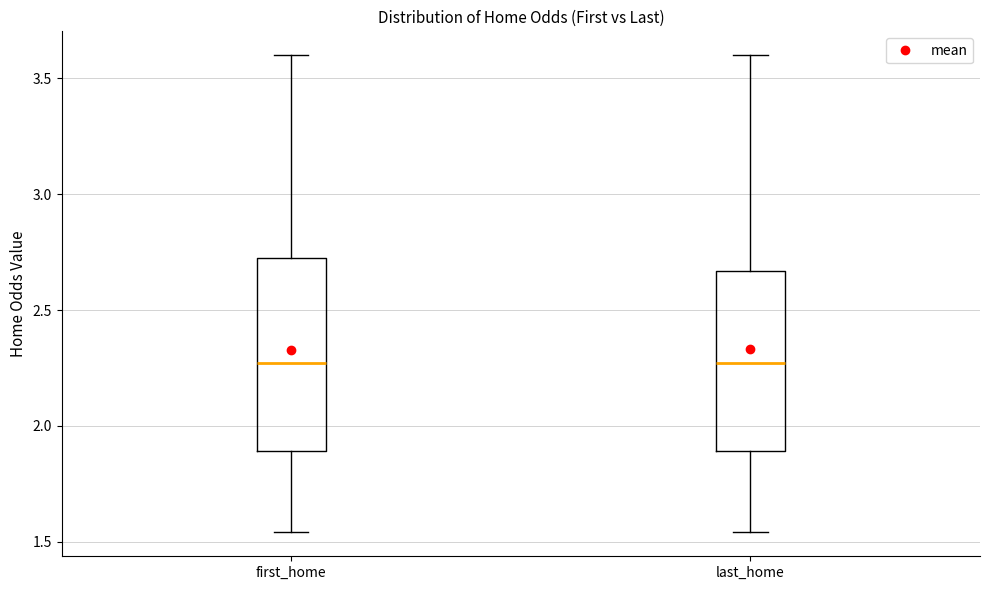

Reading left to right, transcribe this box plot: for each box, give where its median line is, the range the box spans, and where its two whiskers end, as read against the y-axis. The values are not printed on the chart, so give them approximately, as read against the axis.

first_home: median 2.25, box 1.90 to 2.75, whiskers 1.55 to 3.60
last_home: median 2.25, box 1.90 to 2.65, whiskers 1.55 to 3.60